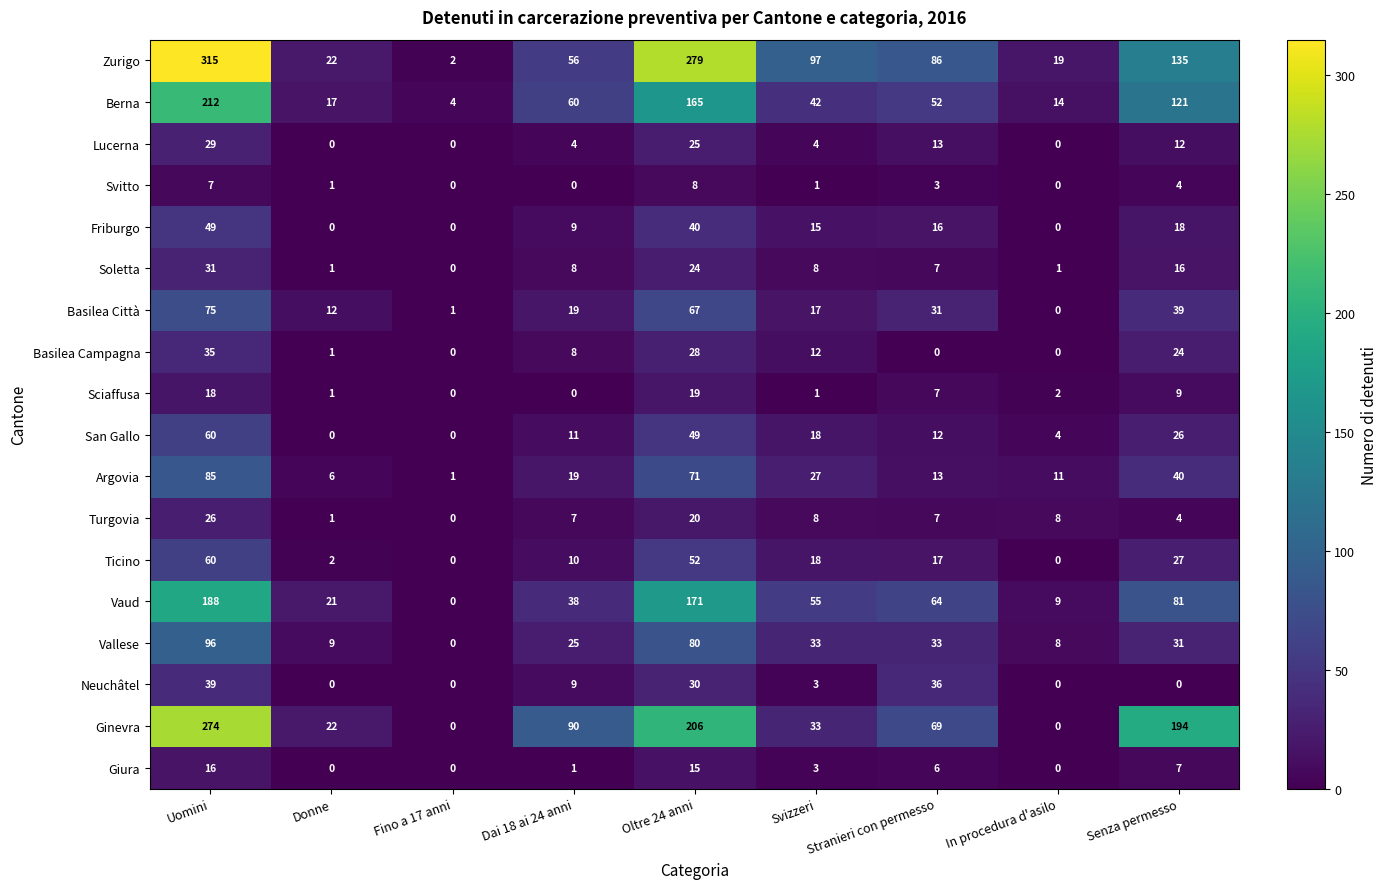

True or false: Friburgo has a value of 0 at In procedura d'asilo.

True